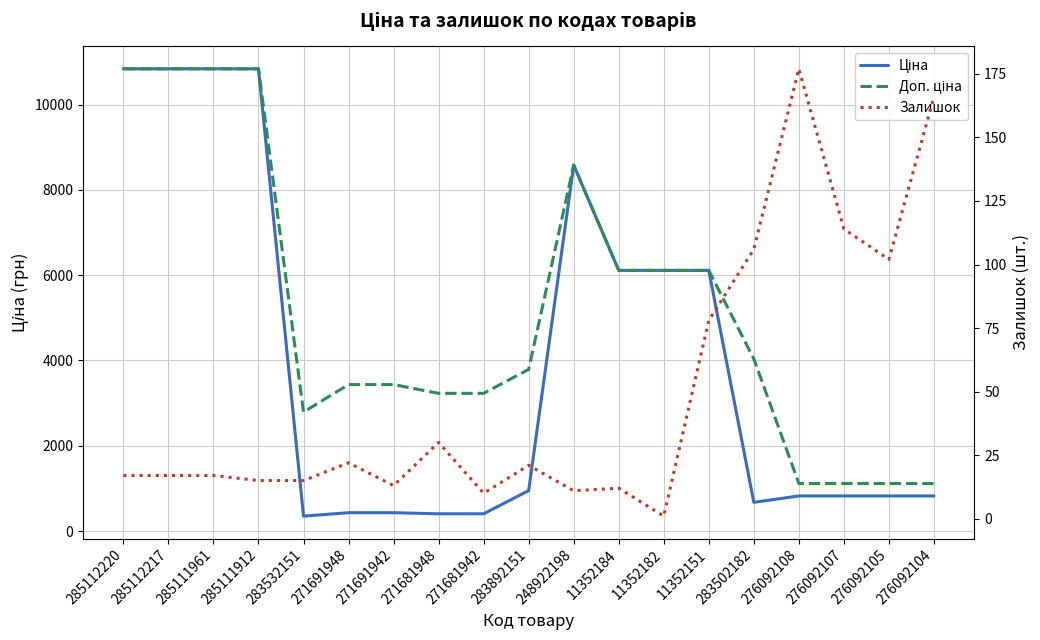

At which category is the sum across all series the highest?

285112220